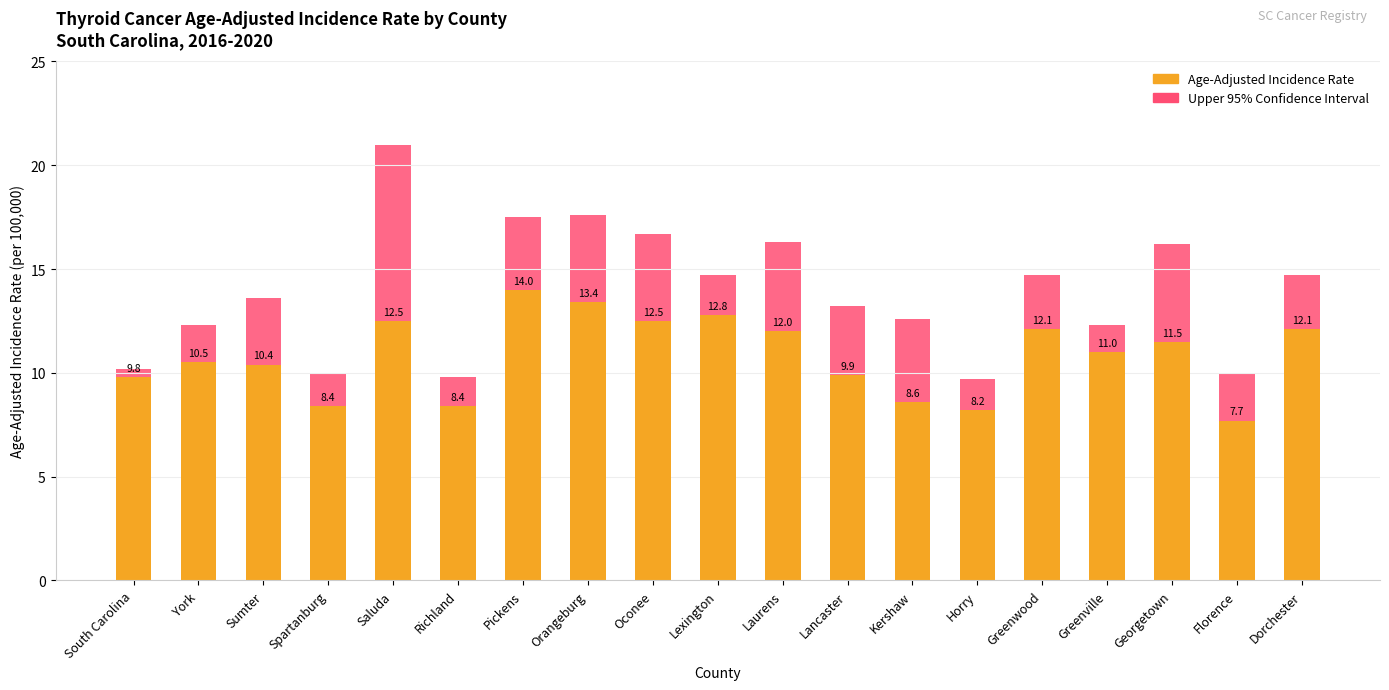

The Age-Adjusted Incidence Rate series shows 11.5 at Georgetown. True or false?

True